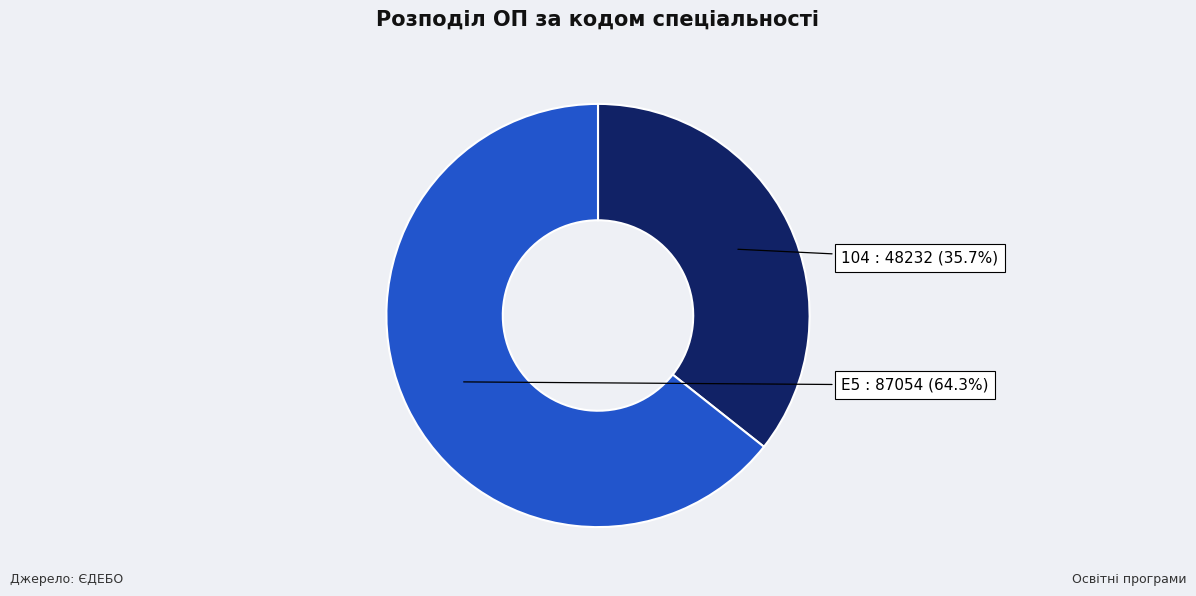

Combined, do E5 and 104 account for over 50%?

Yes